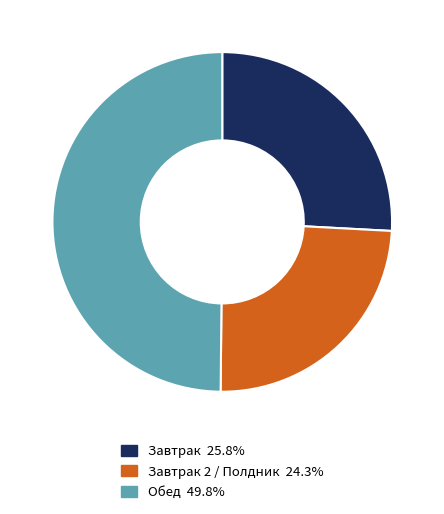

Approximately how many times larger is the value at Завтрак 2 / Полдник 24.3% compared to Обед 49.8%?

0.5